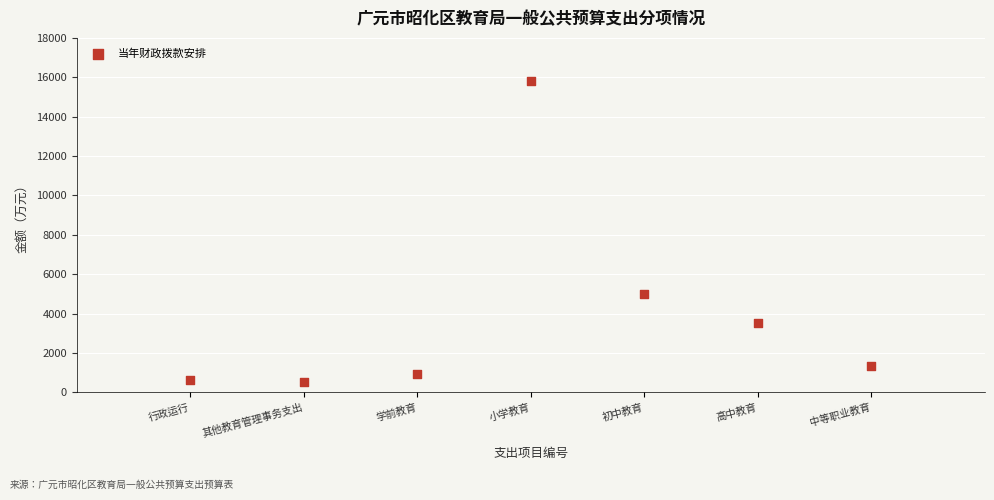

What is the average Y value?

3958.2